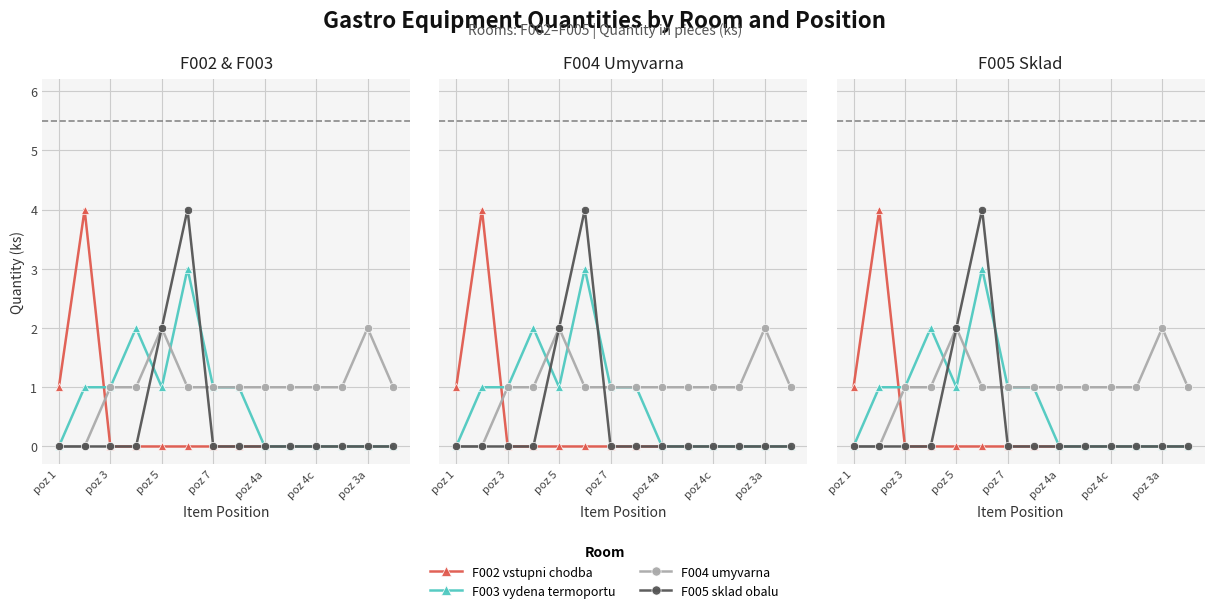

Between poz 7 and poz 4a, which series saw the biggest shift?

F003 vydena termoportu